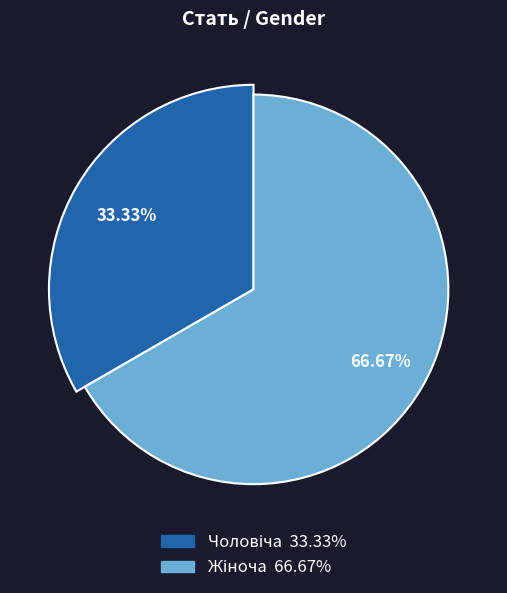

To the nearest percent, what is the difference between the Чоловіча and Жіноча slice percentages?

33%